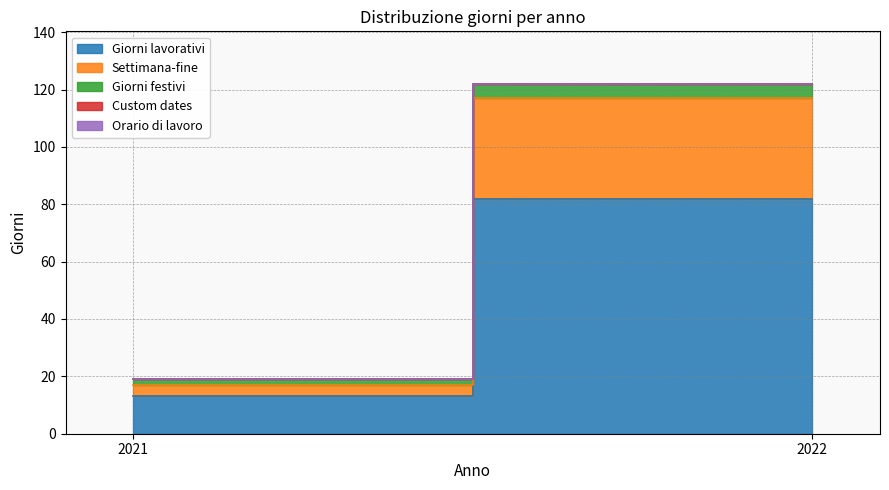

What is the sum of the Giorni lavorativi values at 2022 and 2021?

95